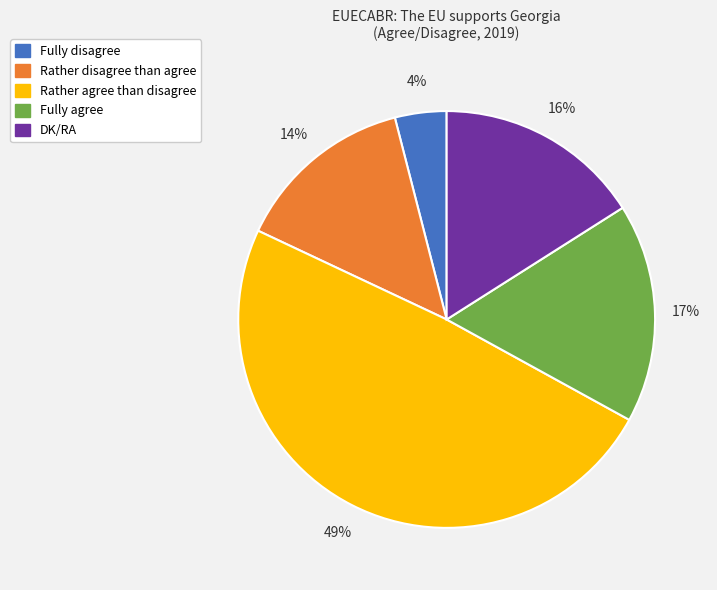

Does DK/RA account for over 50% of the chart?

No